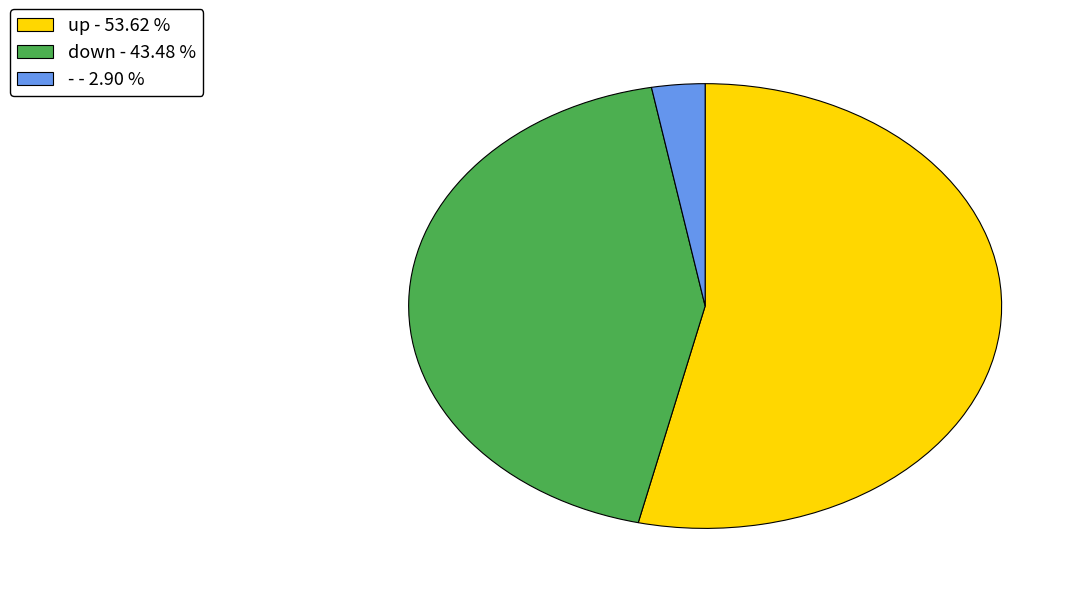

Which slice is the largest?

up